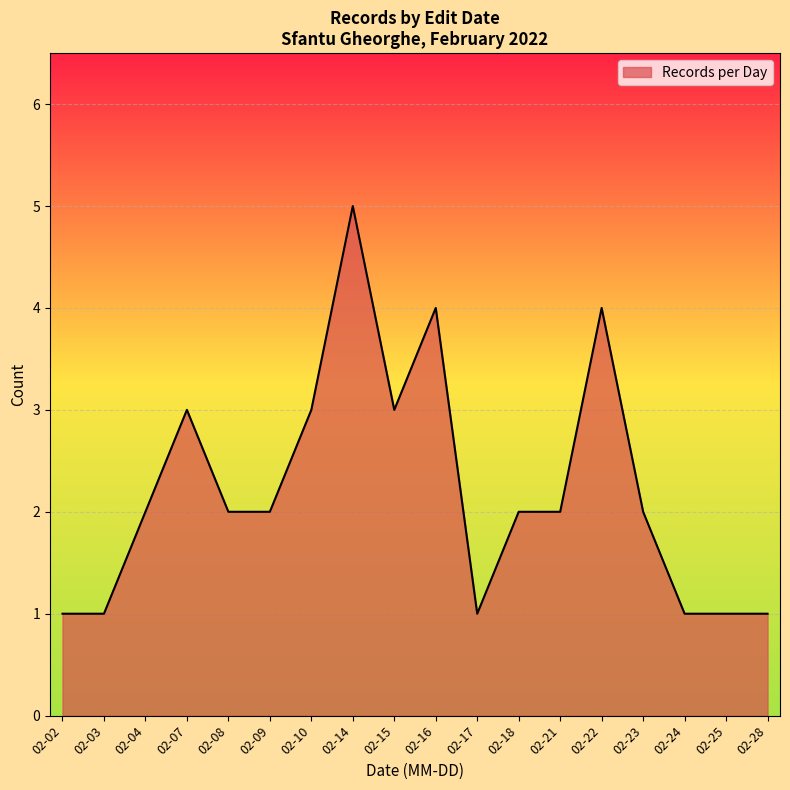

Is it true that the value at 02-02 is 1?

True